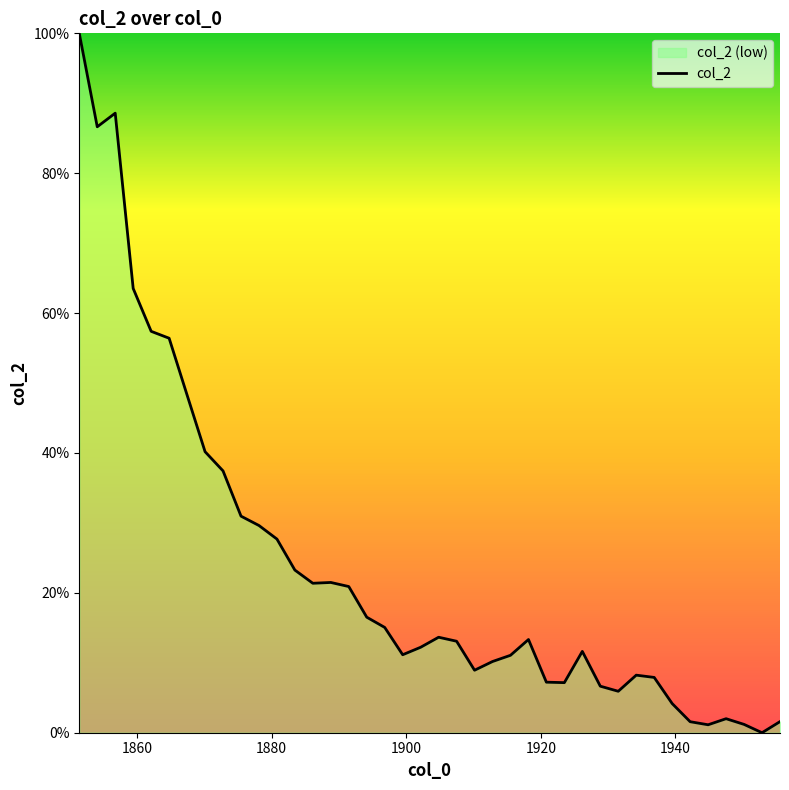

What is the greatest value displayed?

100.0